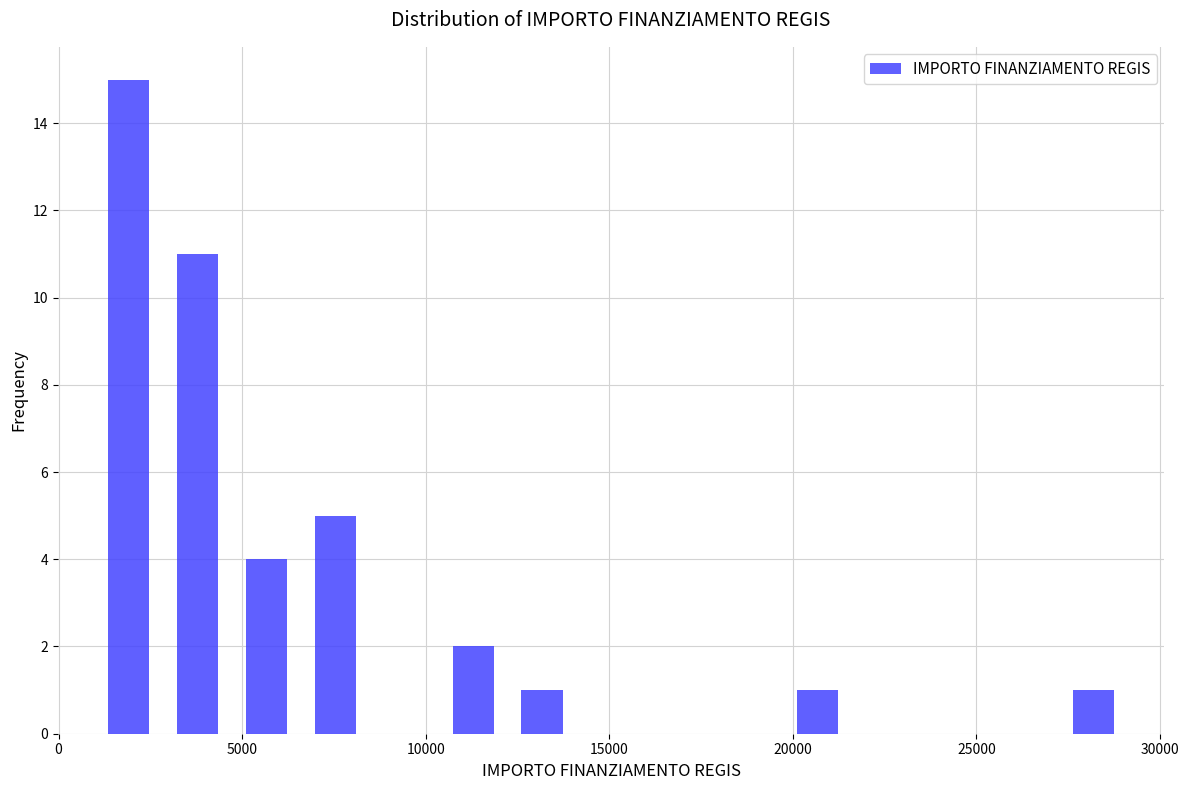

Around what value on the x-axis is the tallest bar? Give the approximate position of its centre, as read against the axis.

2000